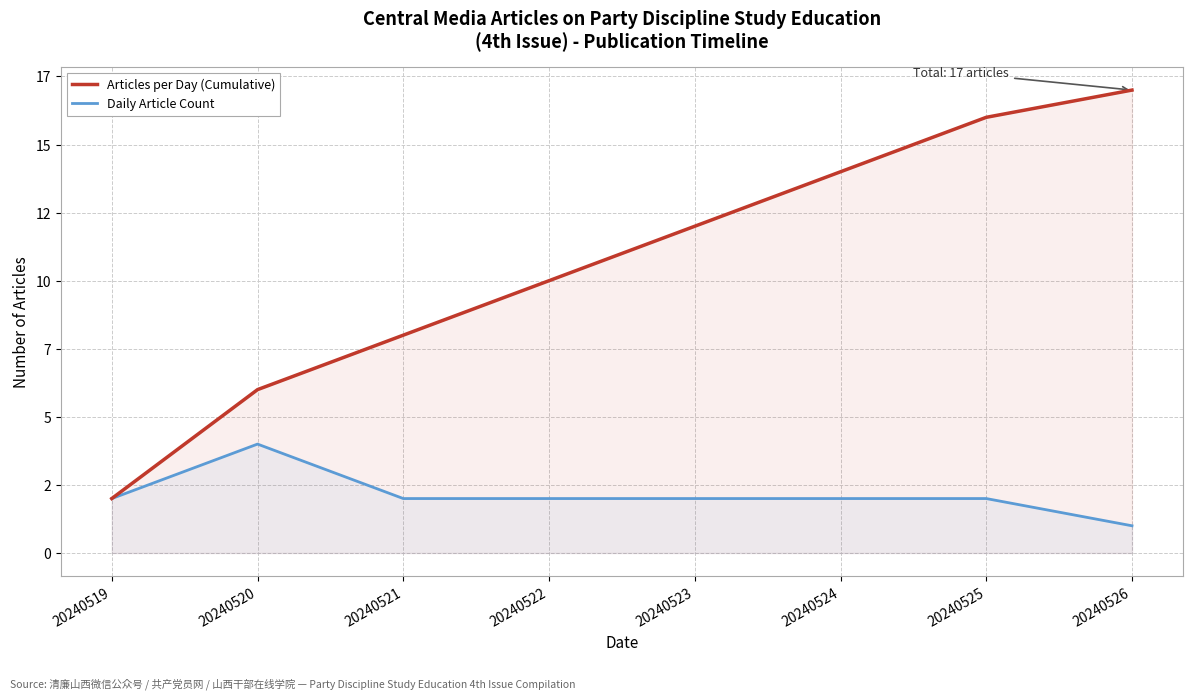

What are all the series names shown in the legend?

Articles per Day (Cumulative), Daily Article Count